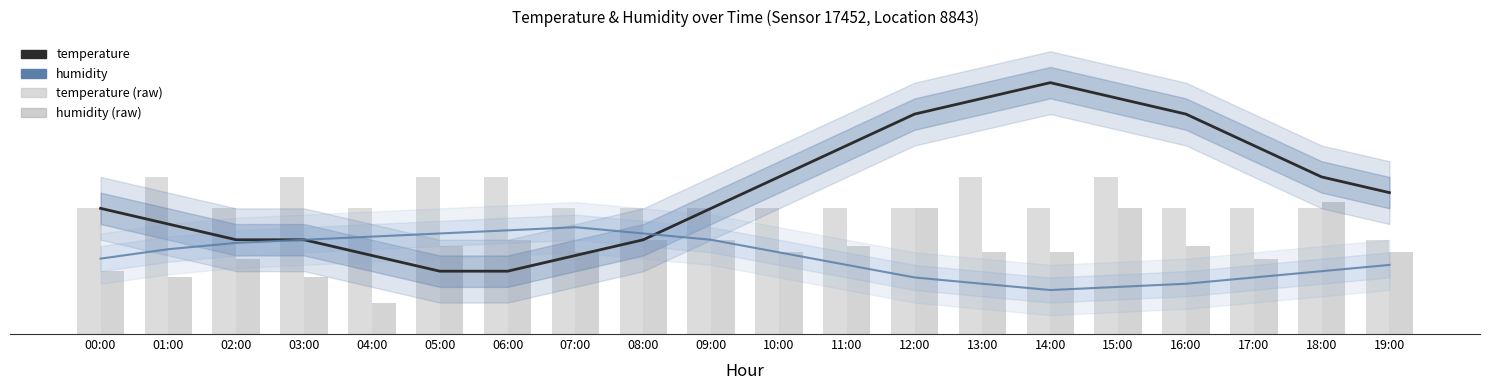

At which label is humidity (raw) closest to 1?

00:00